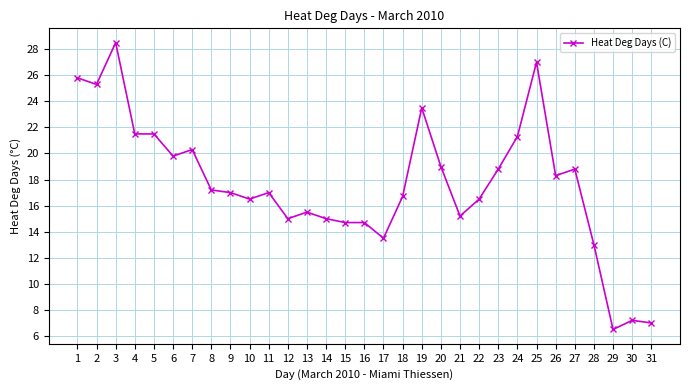

What is the sum of the values at 18 and 9?

33.7